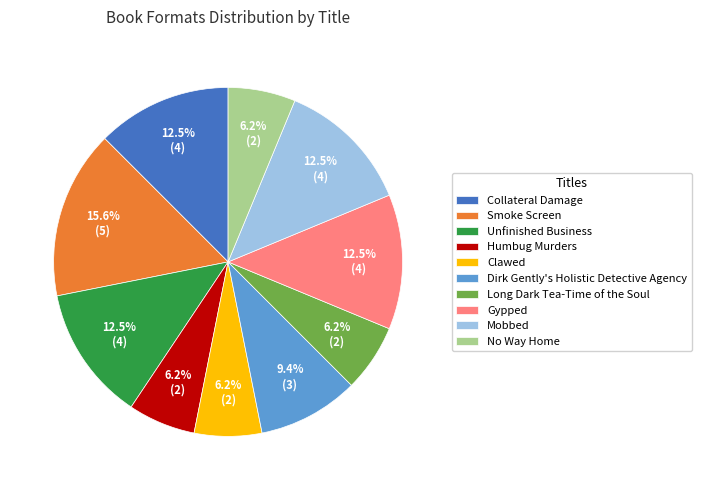

Is there a majority slice in this chart?

No